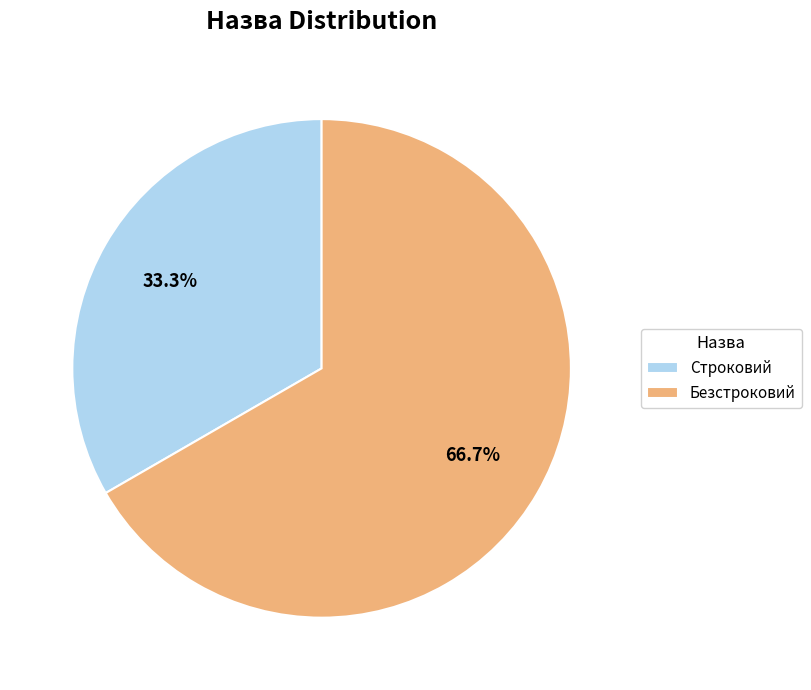

What percentage is NOT represented by Безстроковий?

33.3%